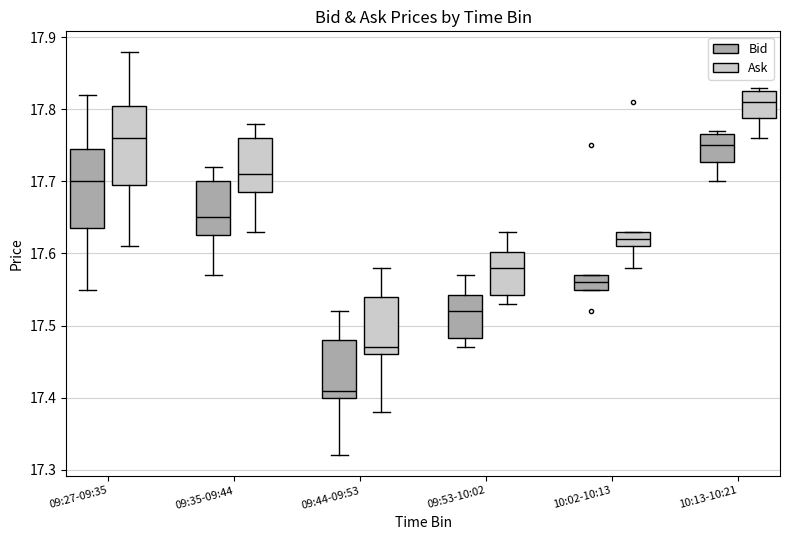

Where does the median line of the box for 09:35-09:44 (Bid) sit on the y-axis? The values are not printed on the chart, so give them approximately, as read against the axis.

17.65